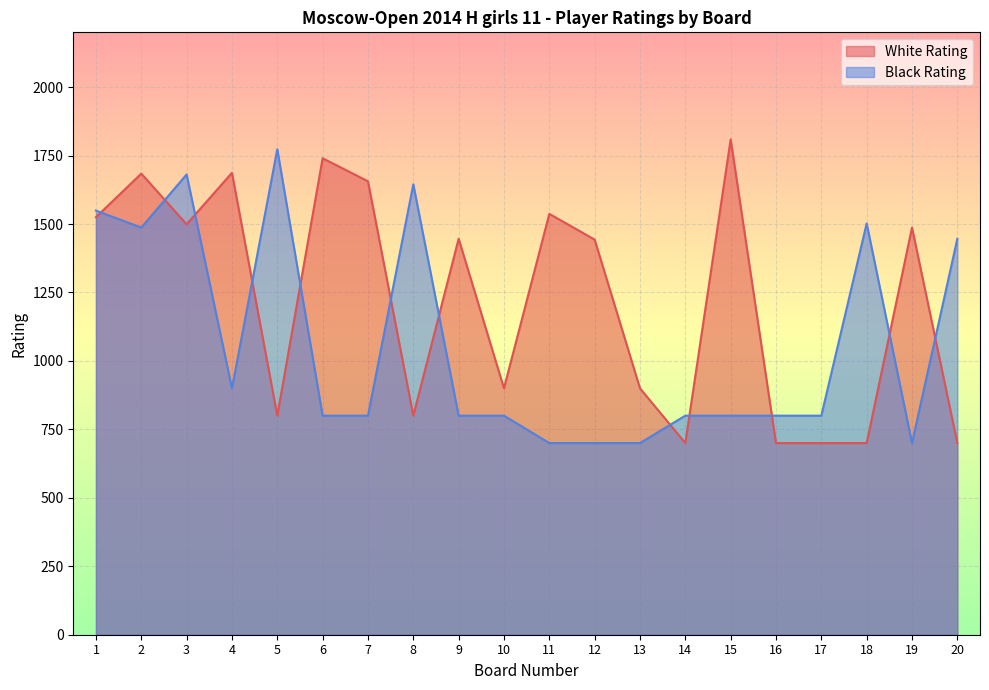

Reading left to right, transcribe all the data shown in this chart.

White Rating: 1=1525	2=1684	3=1499	4=1687	5=800	6=1740	7=1656	8=800	9=1446	10=900	11=1537	12=1443	13=900	14=700	15=1809	16=700	17=700	18=700	19=1487	20=700
Black Rating: 1=1549	2=1487	3=1681	4=900	5=1773	6=800	7=800	8=1645	9=800	10=800	11=700	12=700	13=700	14=800	15=800	16=800	17=800	18=1502	19=700	20=1446